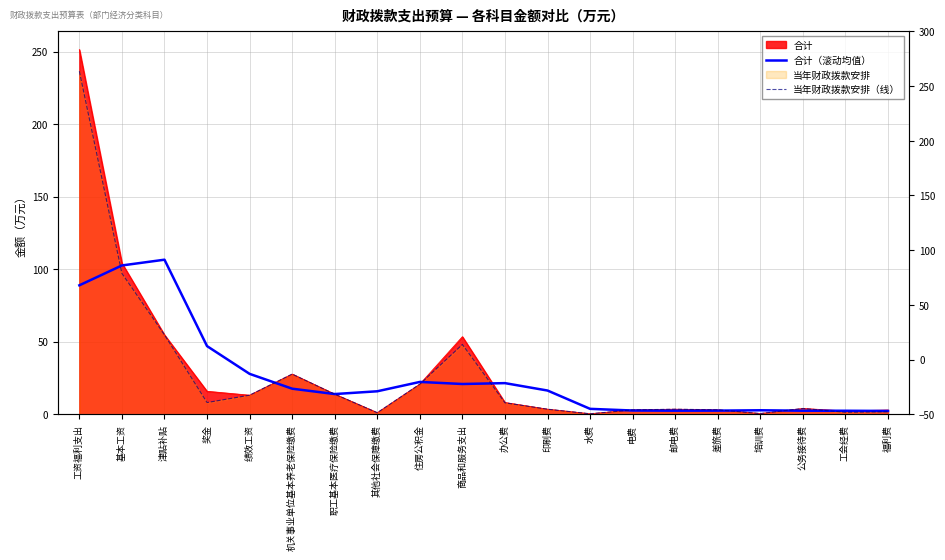

Where is the first local maximum for 合计（滚动均值）?

津贴补贴